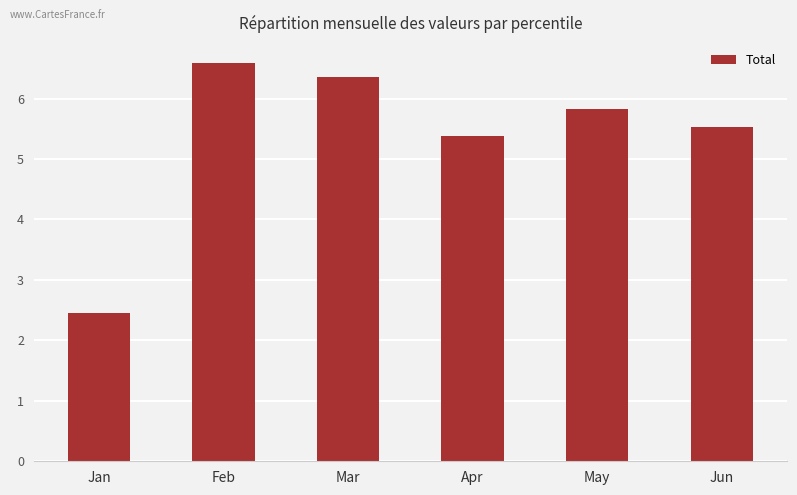

Which label corresponds to the largest value in the chart?

Feb